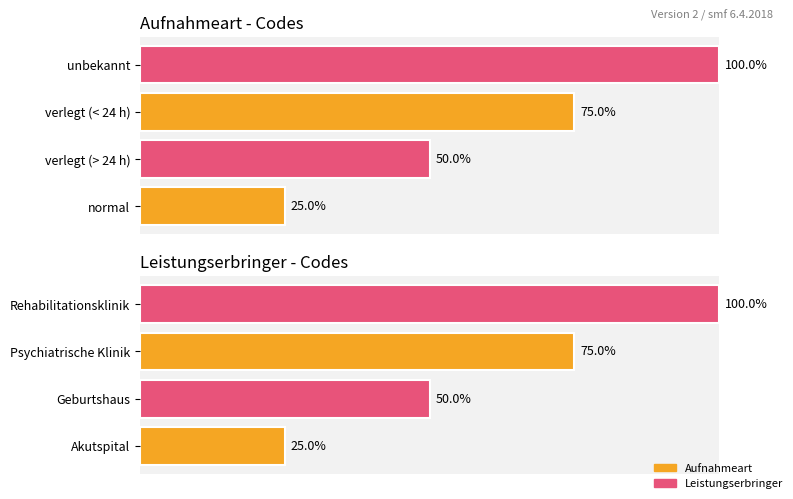

How many data points does each series have?

4